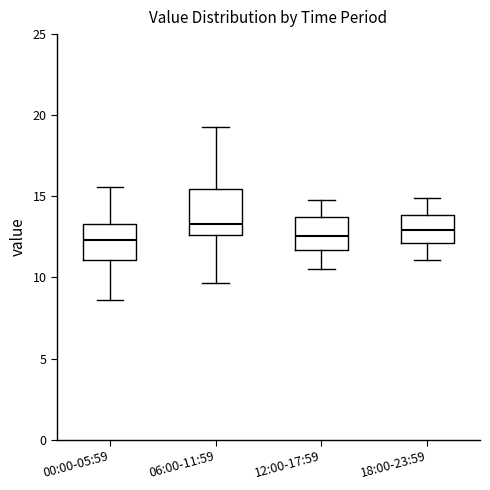

Where does the upper whisker of the box for 12:00-17:59 end on the y-axis? The values are not printed on the chart, so give them approximately, as read against the axis.

15.0